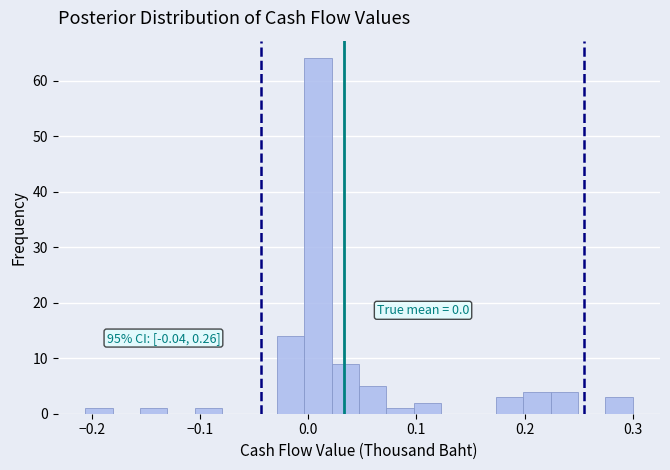

Read against the x-axis, roughly where is the centre of the tallest bar?

0.01